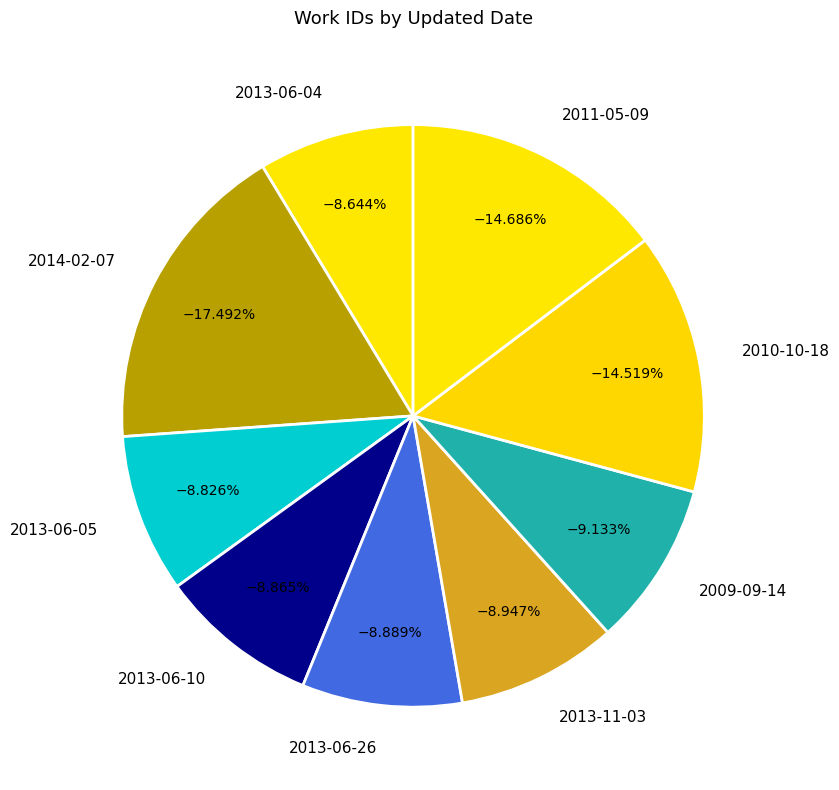

How many segments does this pie chart have?

9